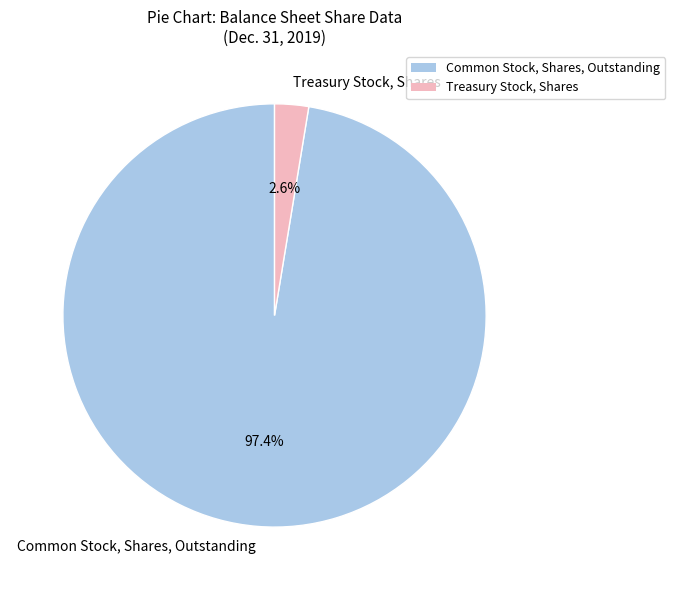

Which slice is the largest?

Common Stock, Shares, Outstanding